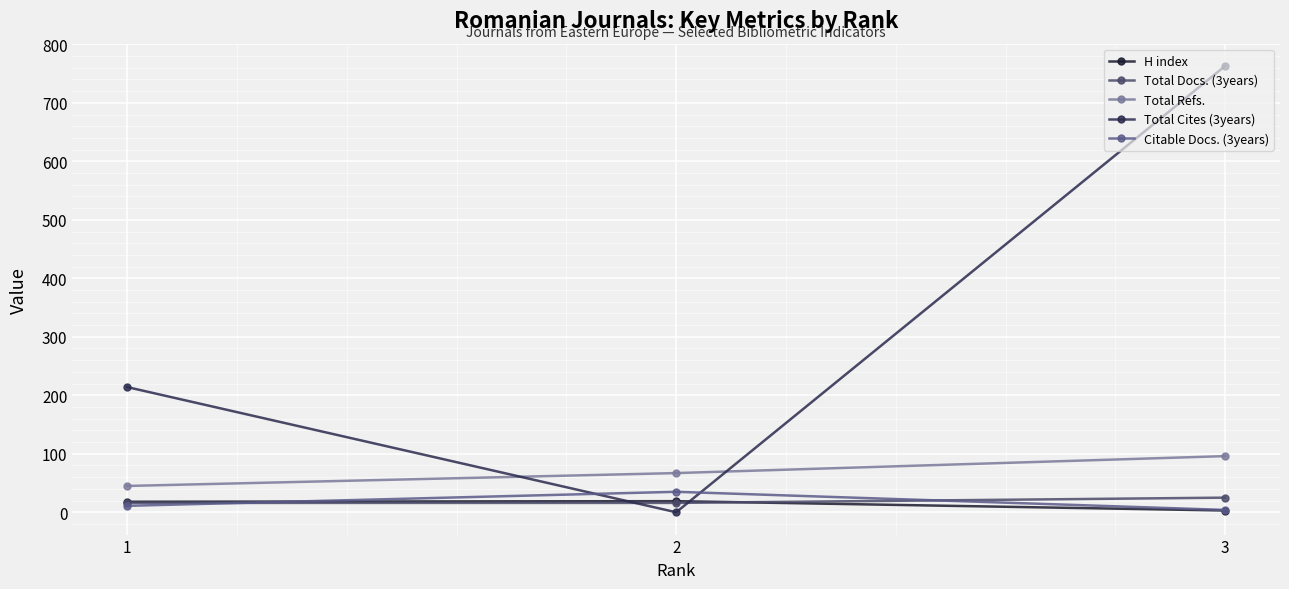

What is the total value across all series at 2?

137